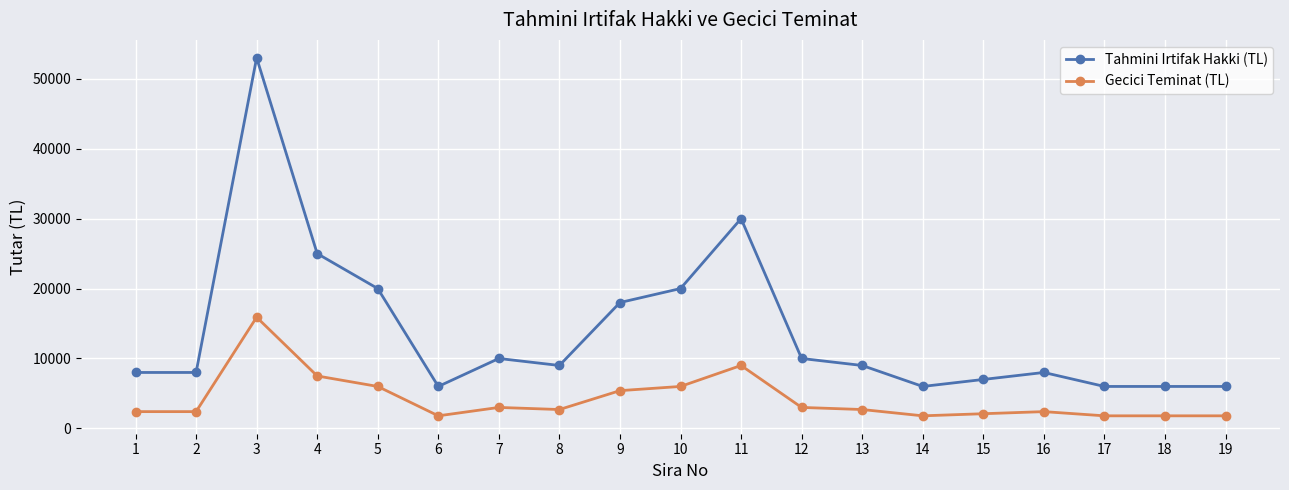

What is the value of the Gecici Teminat (TL) point at the 18th from the left?

1800